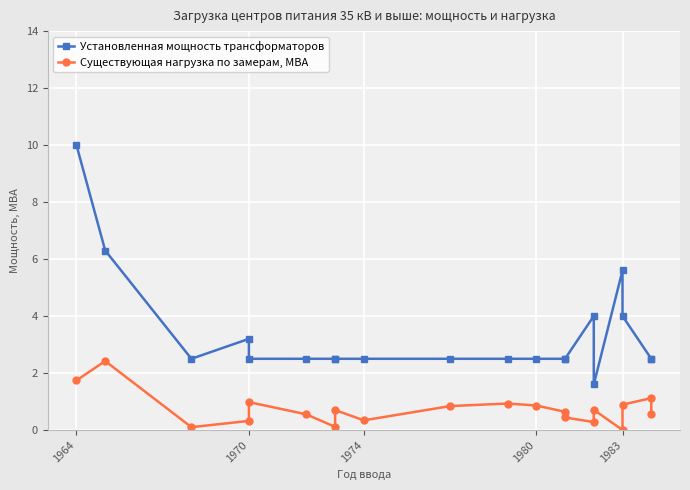

What is the difference between the second highest and minimum values in the Существующая нагрузка по замерам, МВА series?

1.7